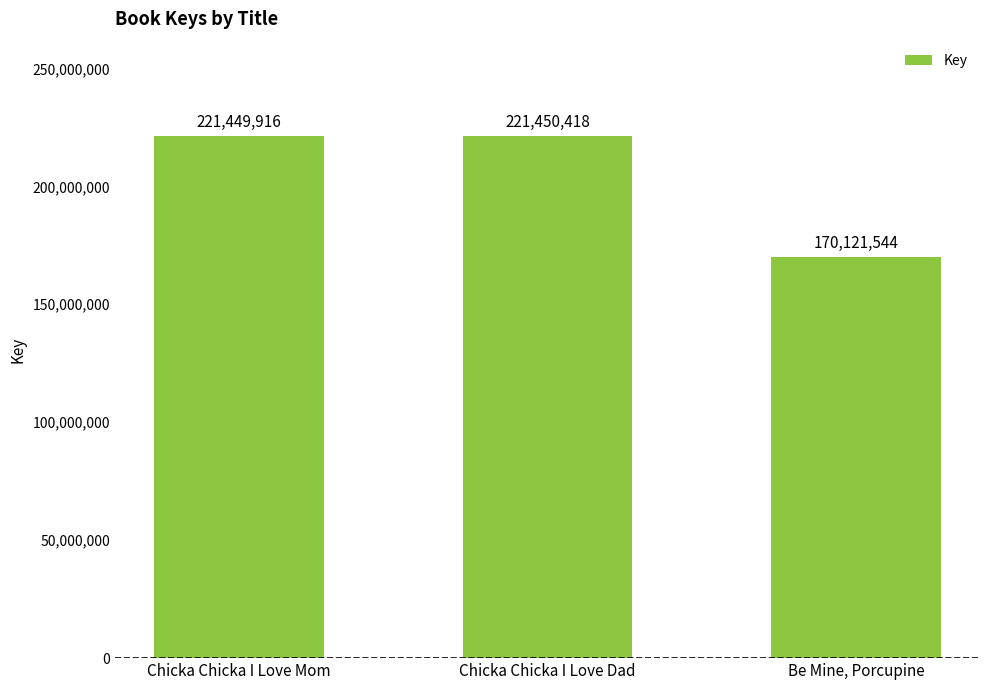

What is the change in value from Chicka Chicka I Love Dad to Be Mine, Porcupine?

-51328874